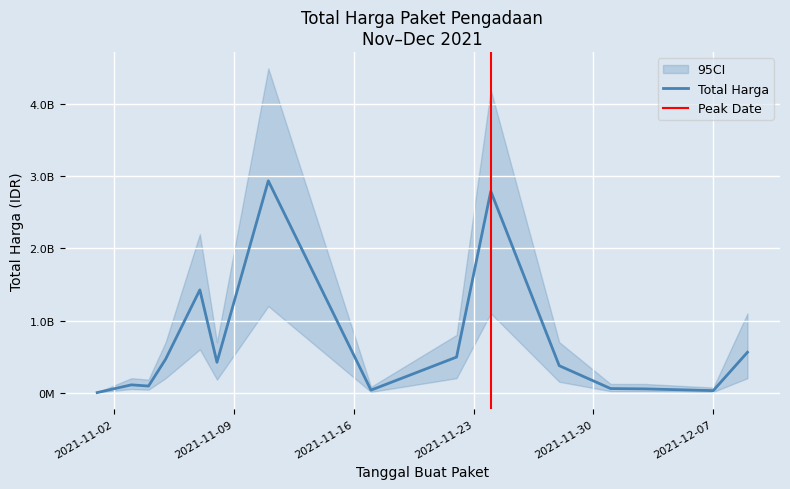

List the labels in order of value, largest first.

2021-11-11, 2021-11-24, 2021-11-07, 2021-12-09, 2021-11-22, 2021-11-05, 2021-11-08, 2021-11-28, 2021-11-03, 2021-11-04, 2021-12-01, 2021-12-03, 2021-11-17, 2021-12-07, 2021-11-01